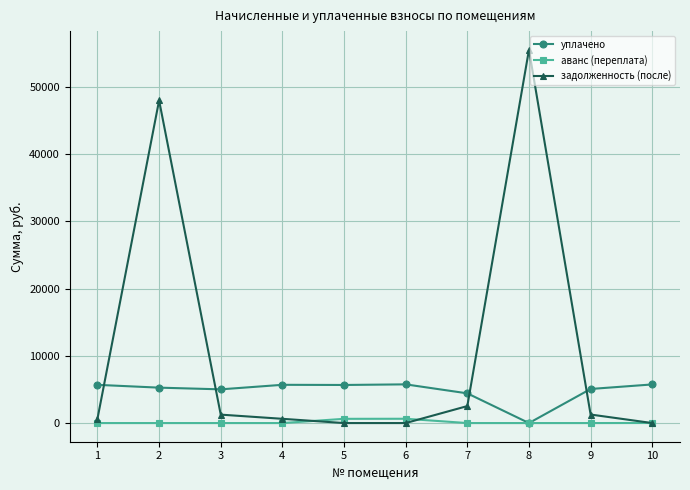

What is the maximum value shown in the chart?

55490.8